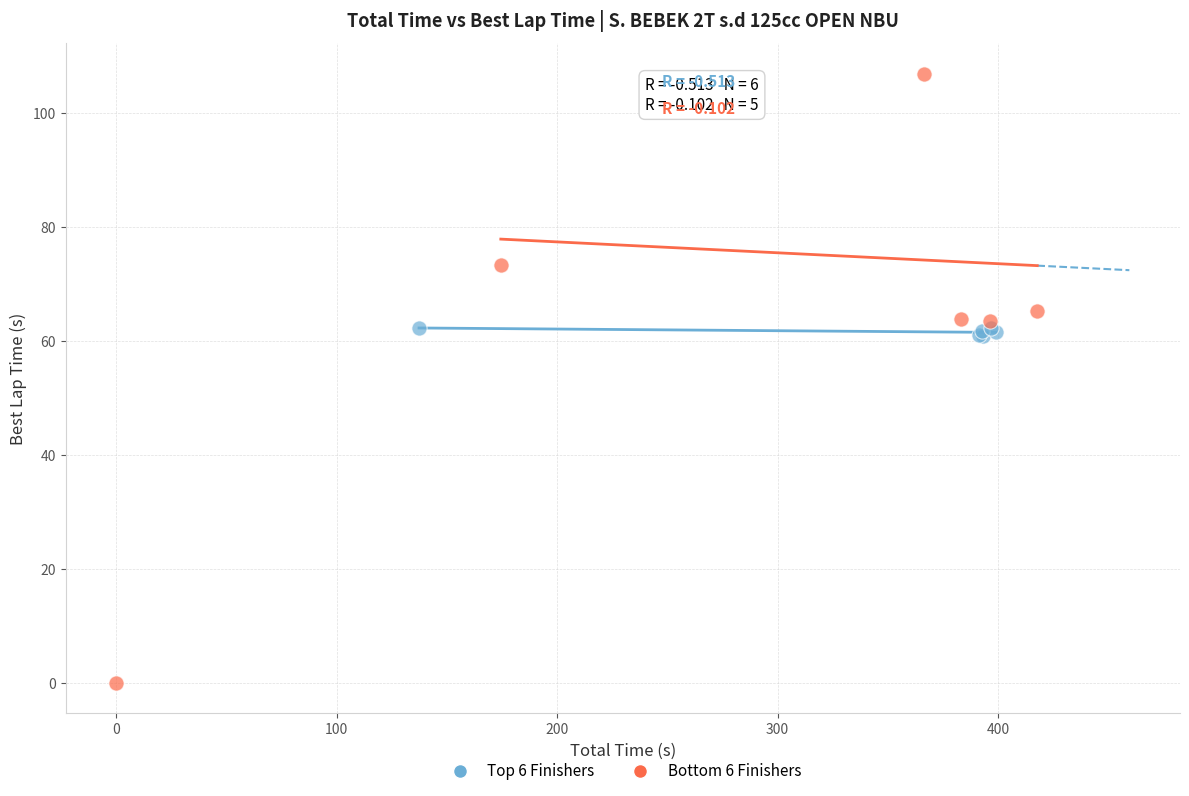

What are all the series names shown in the legend?

Top 6 Finishers, Bottom 6 Finishers